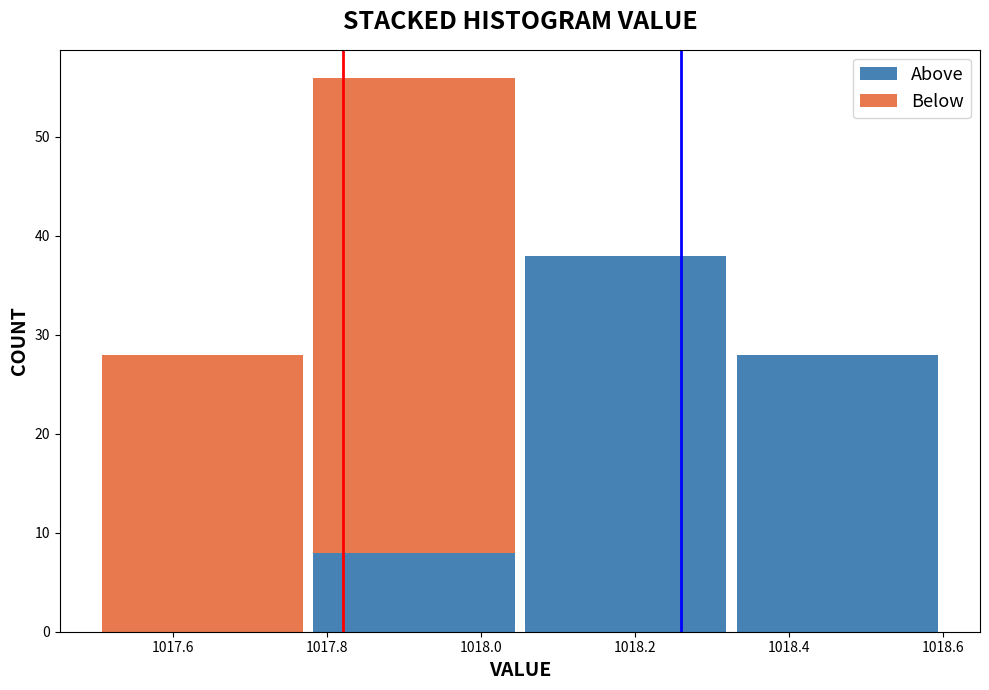

What is the total height of the stacked bar covering 1017.775 to 1018.050 on the x-axis? Neither the bar edges nor the heights are printed on the chart, so give them approximately, as read against the axes.

56